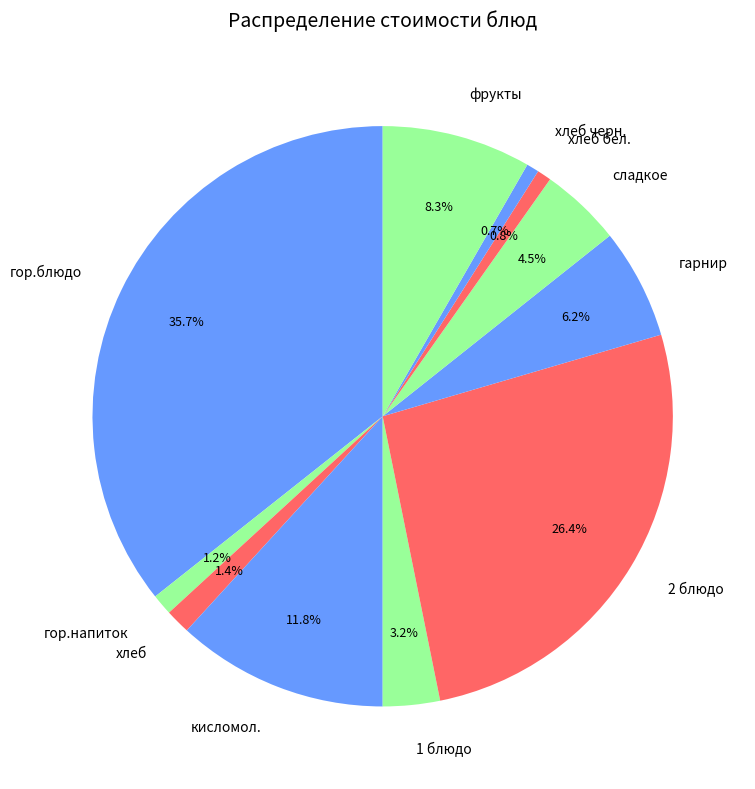

To the nearest percent, what is the combined percentage of сладкое and гор.блюдо?

40%